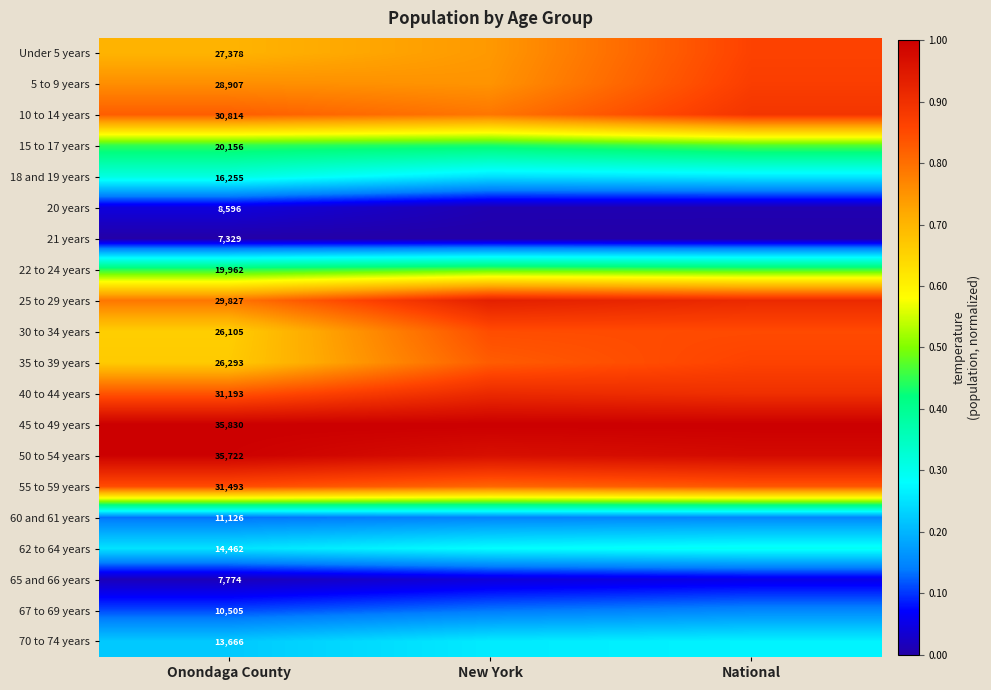

At which category is the sum across all series the highest?

National